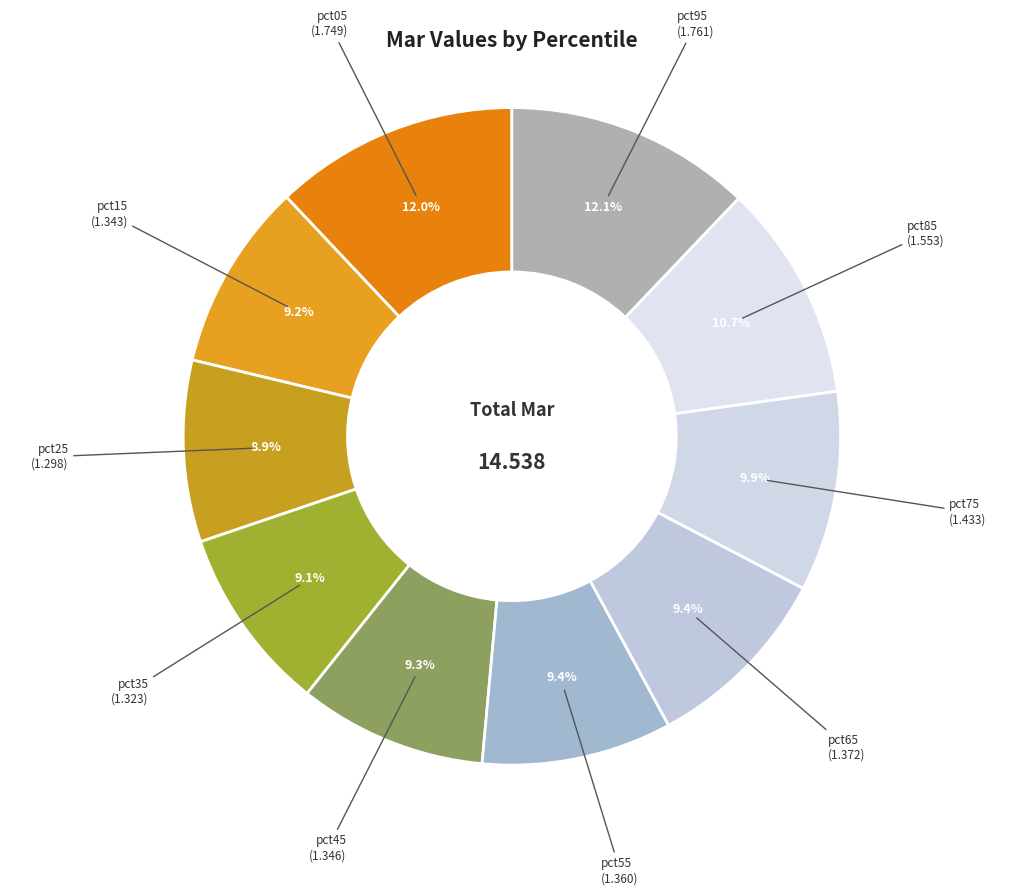

Which slice is the largest?

pct95